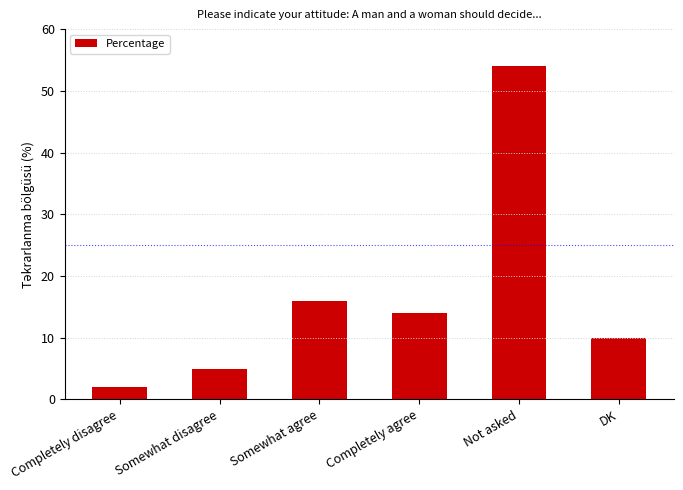

What is the change in value from Completely agree to DK?

-4